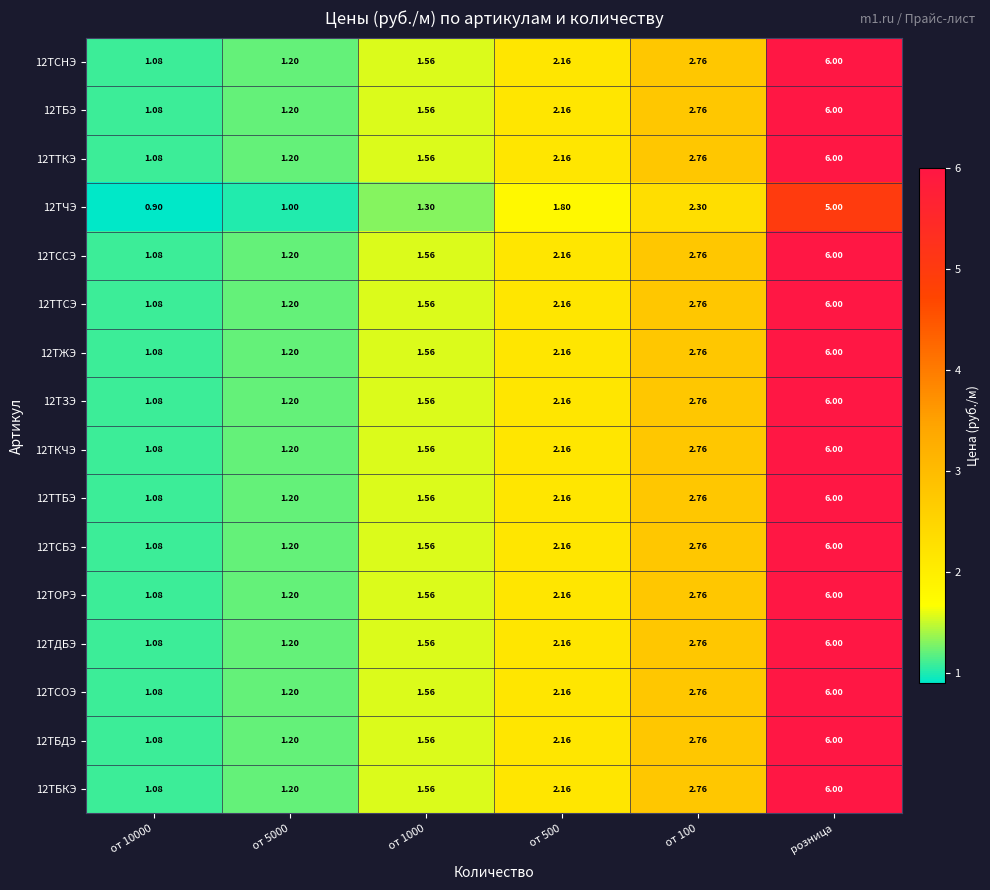

At which category is the sum across all series the highest?

розница